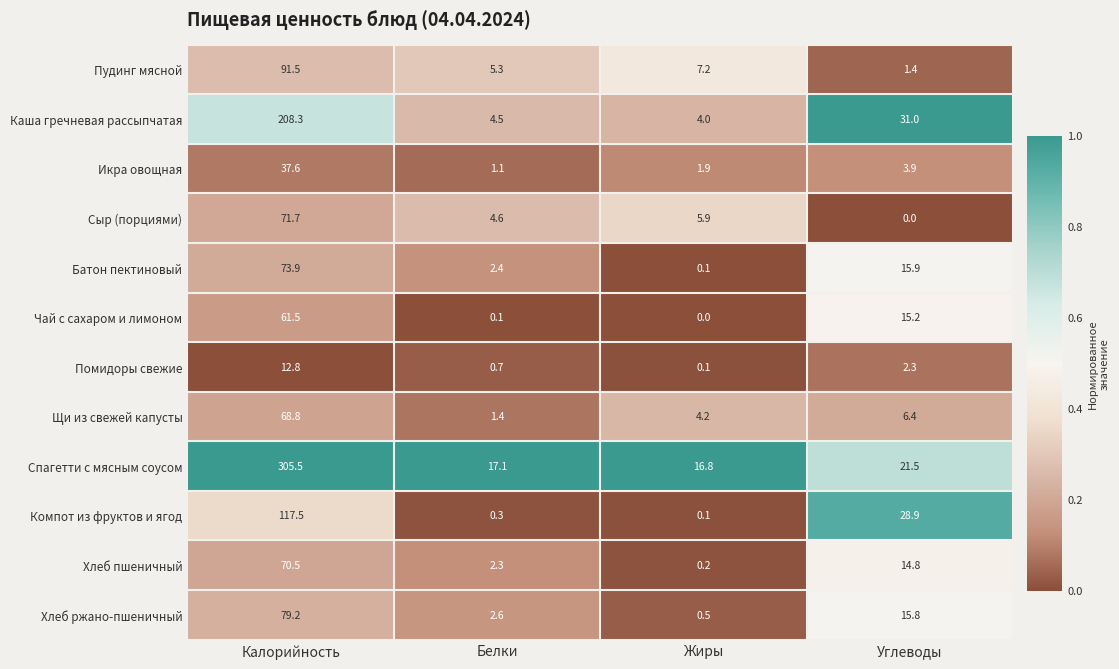

Between Белки and Углеводы, which series saw the biggest shift?

Компот из фруктов и ягод